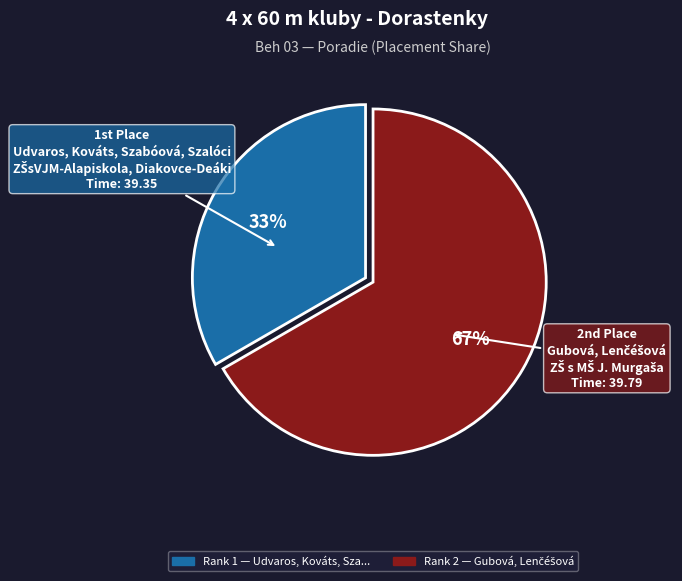

To the nearest percent, what is the average slice percentage?

50%